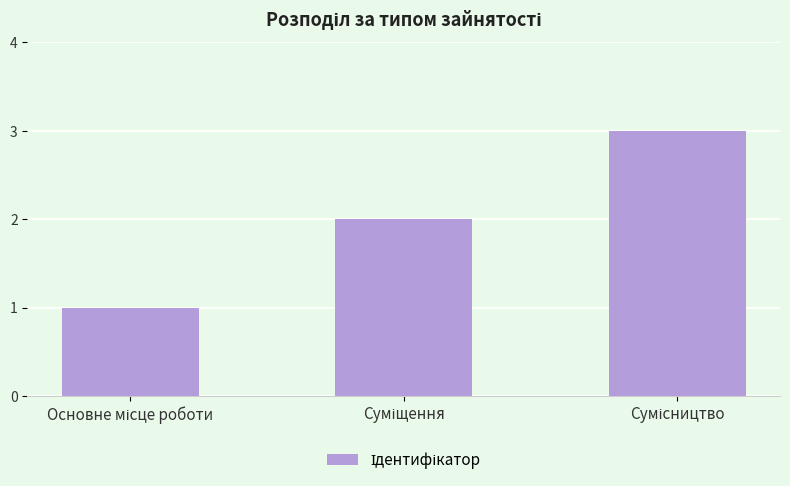

Reading left to right, what are all the values shown in this chart?

1	2	3